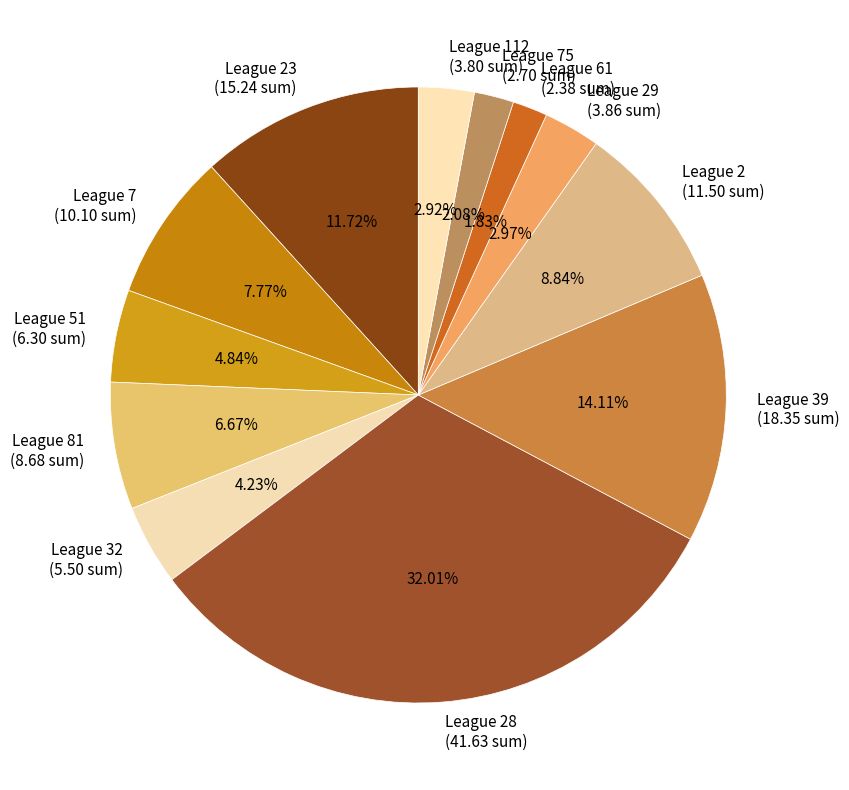

Count the number of slices in the pie.

12